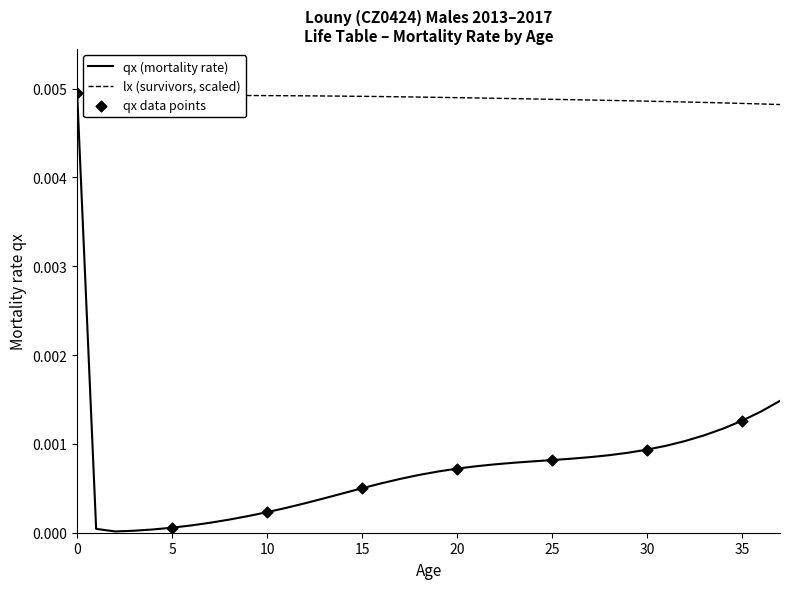

Rank the series by their average value, from highest to lowest.

lx (survivors, scaled), qx (mortality rate)